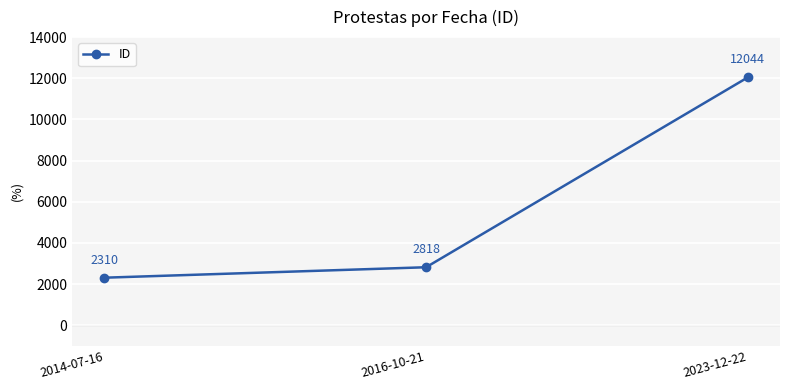

Rank the categories by value from lowest to highest.

2014-07-16, 2016-10-21, 2023-12-22